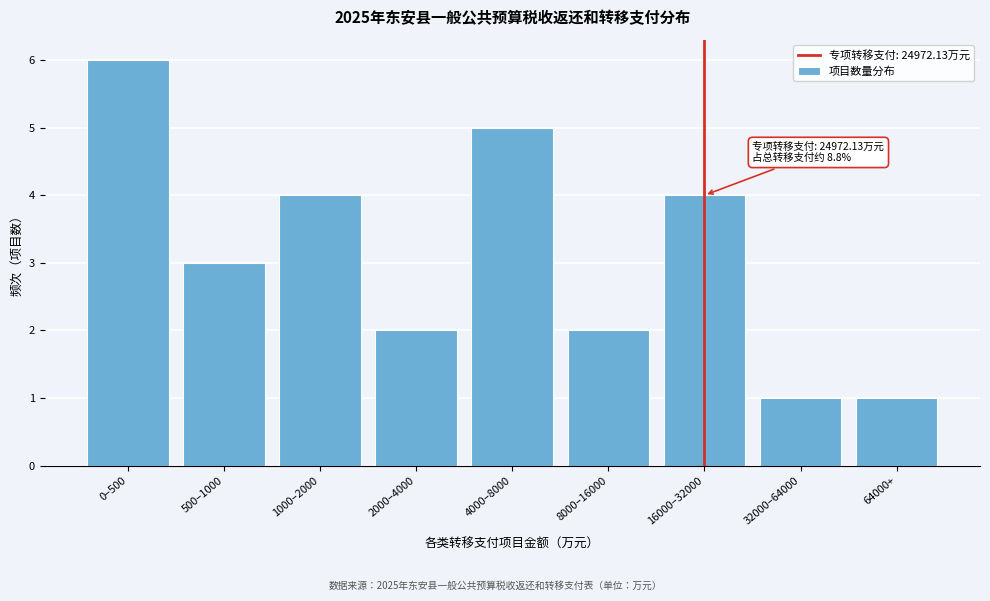

Reading left to right, list all the values displayed in this chart.

0–500=6	500–1000=3	1000–2000=4	2000–4000=2	4000–8000=5	8000–16000=2	16000–32000=4	32000–64000=1	64000+=1